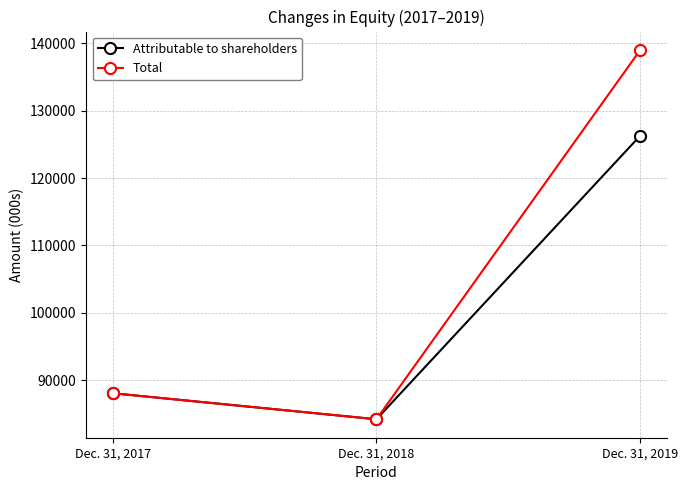

What is the maximum value shown in the chart?

139013